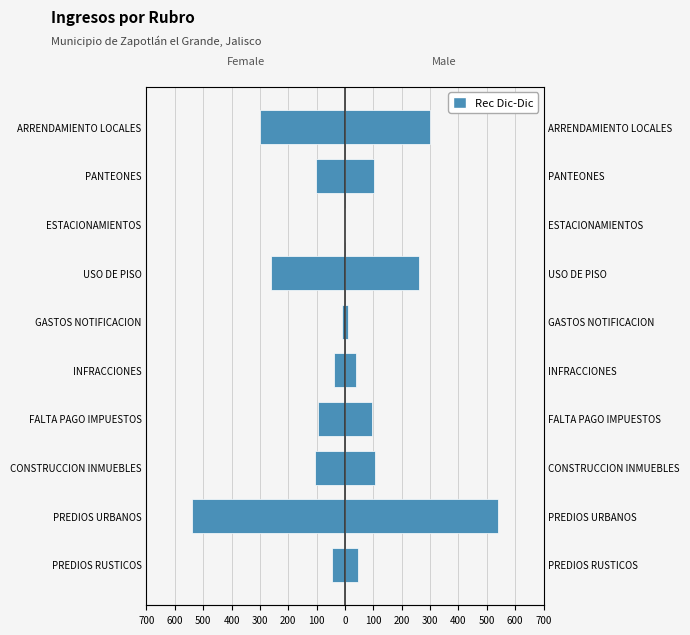

The chart shows a value of -116.3 at ARRENDAMIENTO LOCALES. True or false?

False